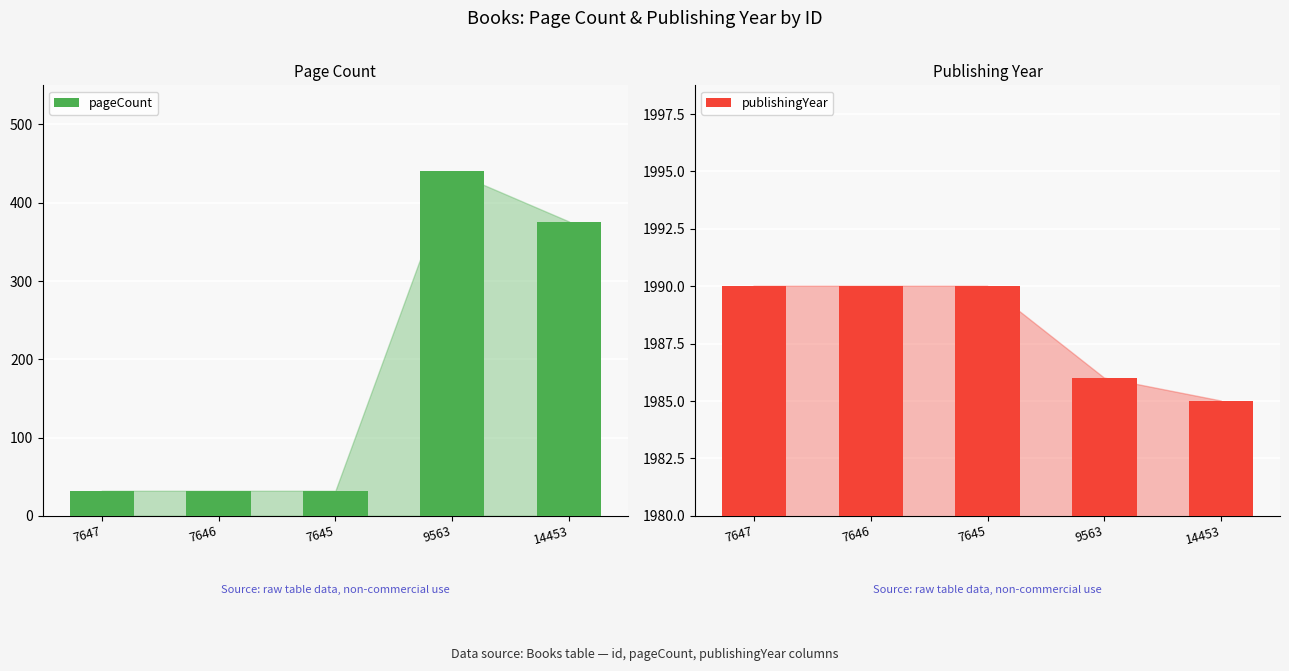

Between 7647 and 7646, which series saw the biggest shift?

pageCount